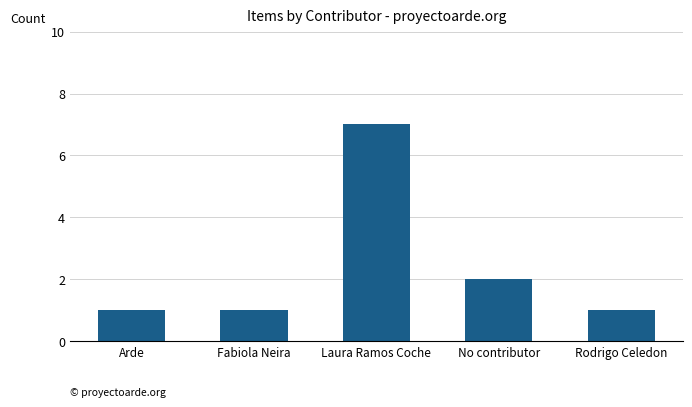

Which category has the highest value across all series?

Laura Ramos Coche